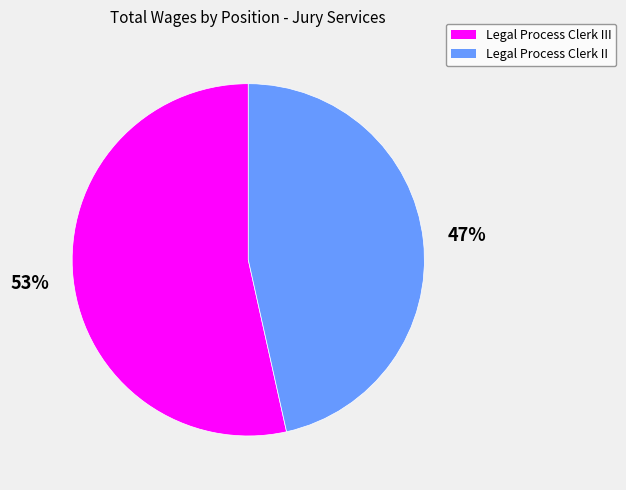

Does any single category account for the majority?

Yes